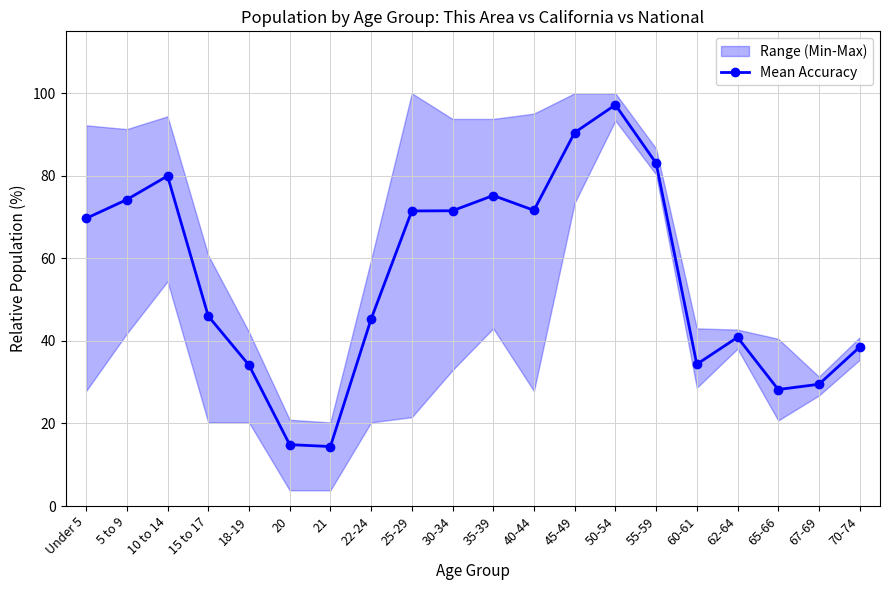

What is the label of the 2nd point from the left?

5 to 9